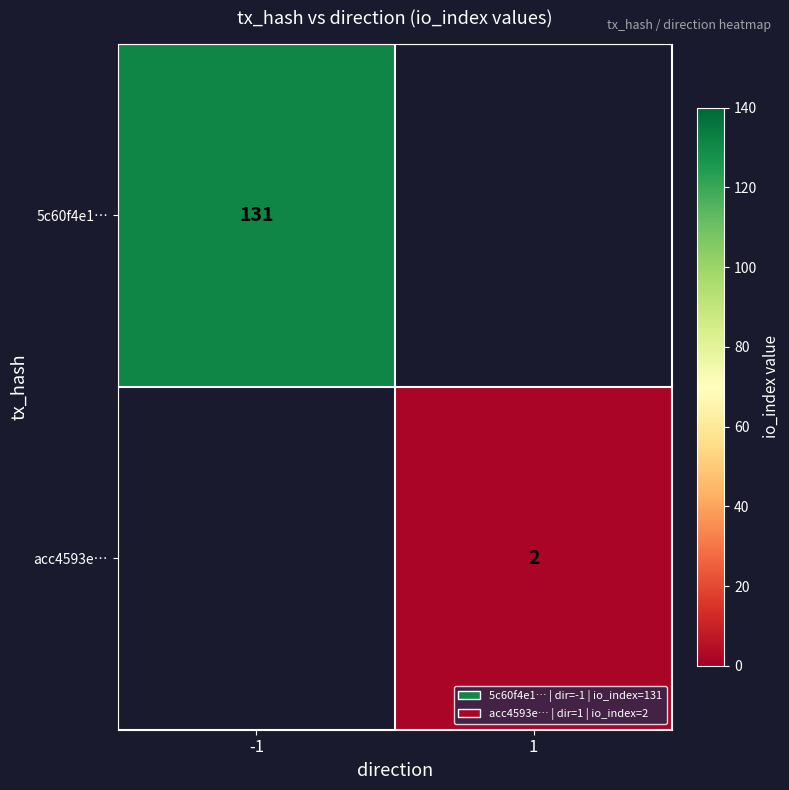

The 5c60f4e1… series shows 131 at -1. True or false?

True